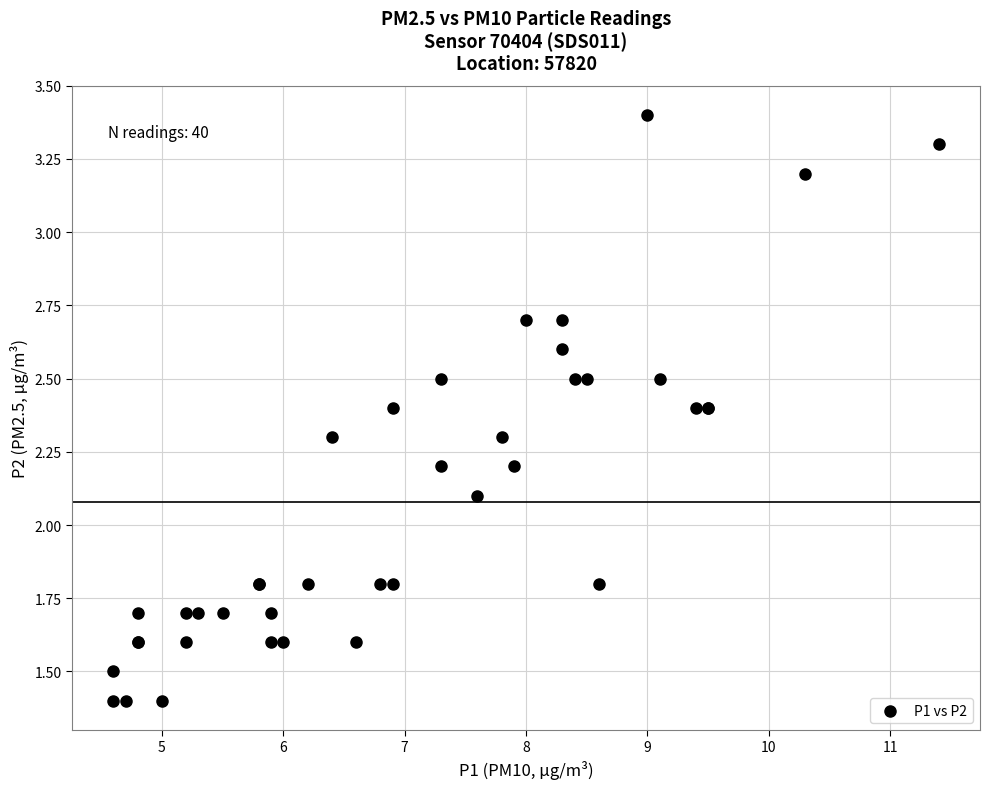

What Y value in the scatter plot is closest to 2?

2.1